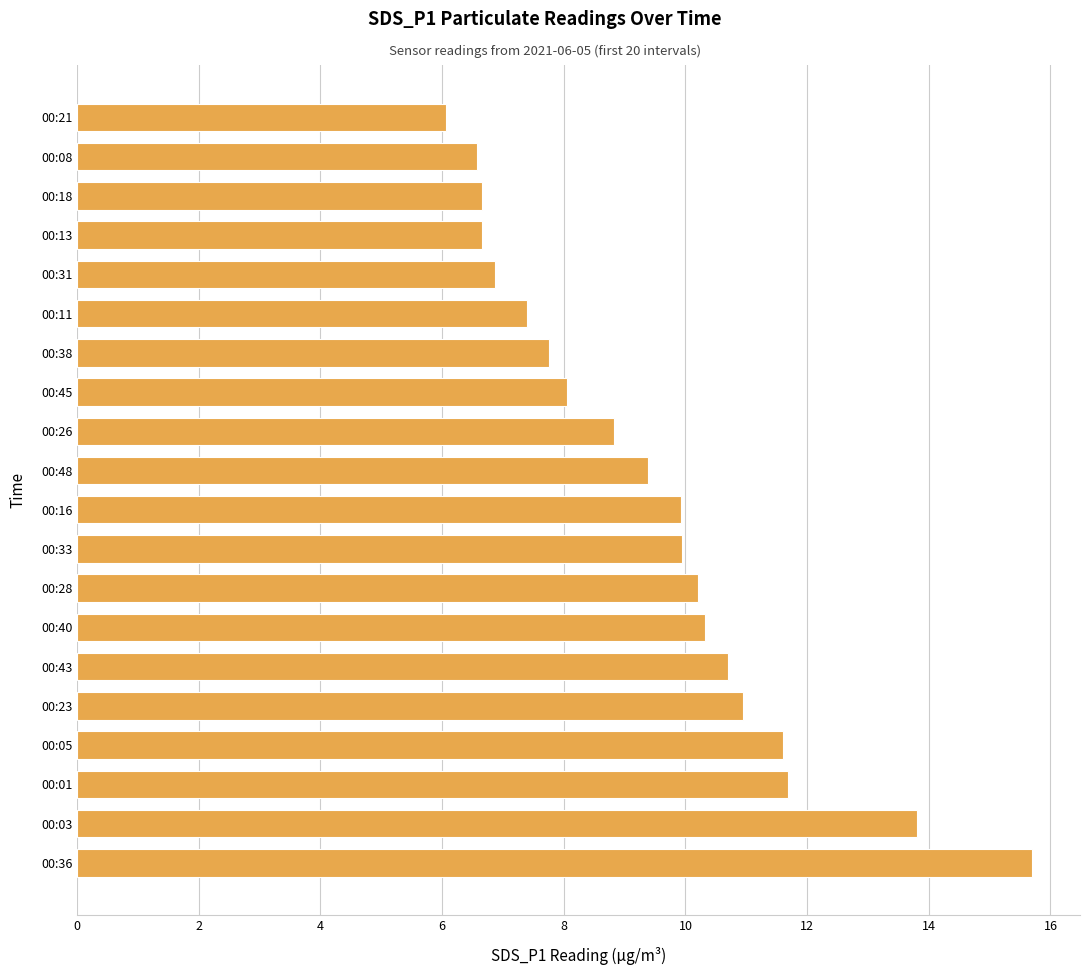

What is the sum of the values at 00:13 and 00:11?

14.1